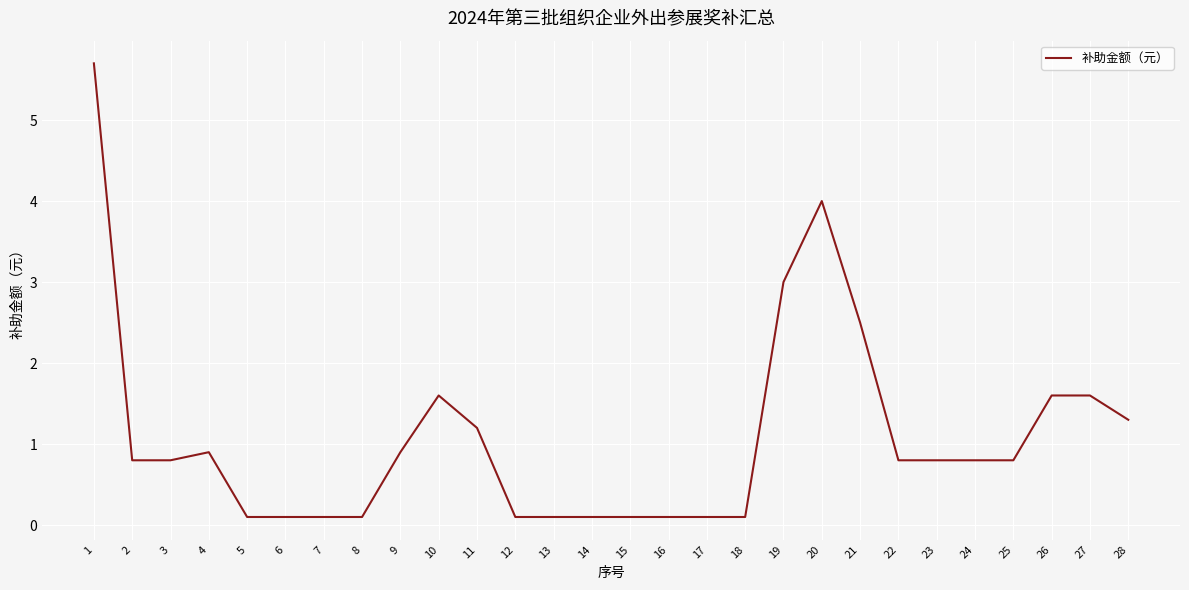

The chart shows a value of 1.2 at 11. True or false?

True